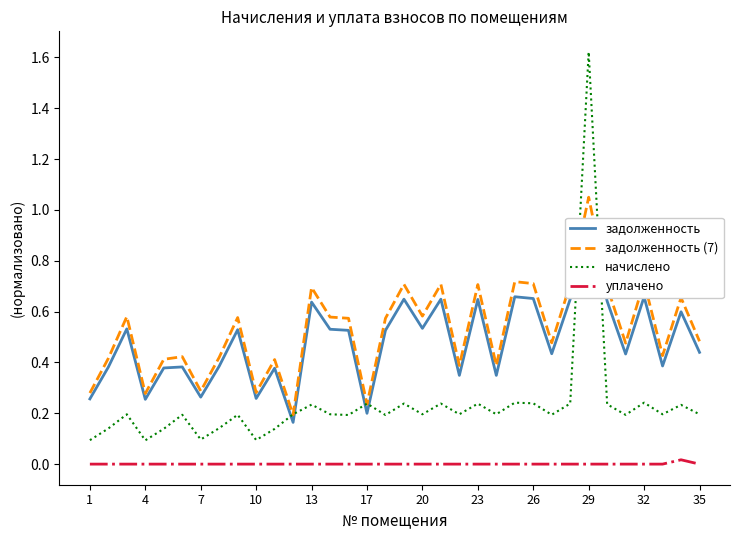

The задолженность (7) series shows 0.2 at 32. True or false?

False